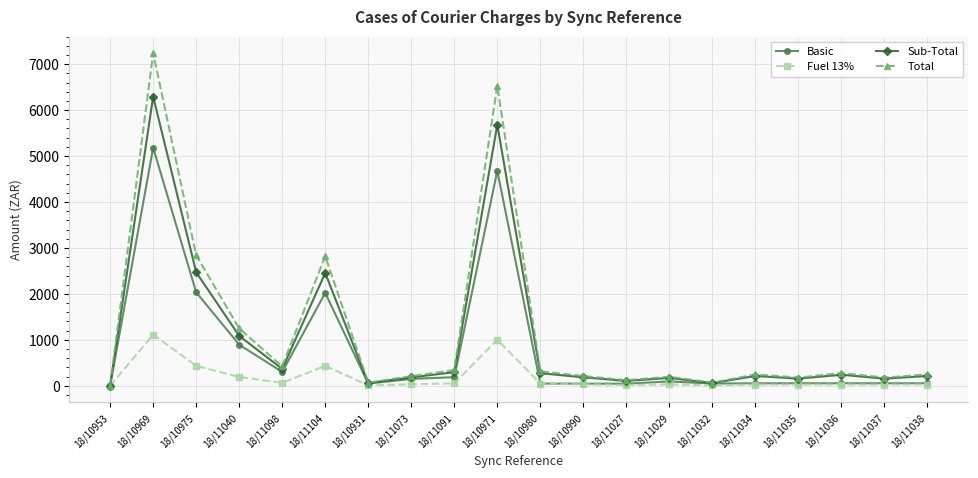

What is the difference between the highest and lowest values at 18/11034?

218.8